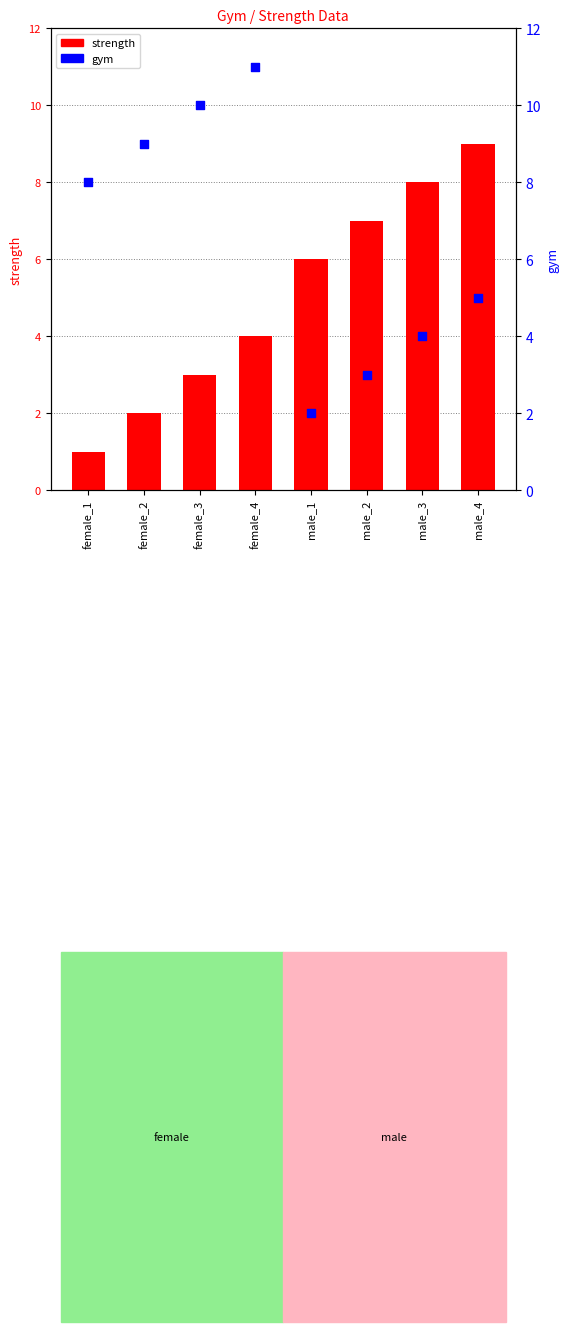

Which series contains the highest Y value?

gym